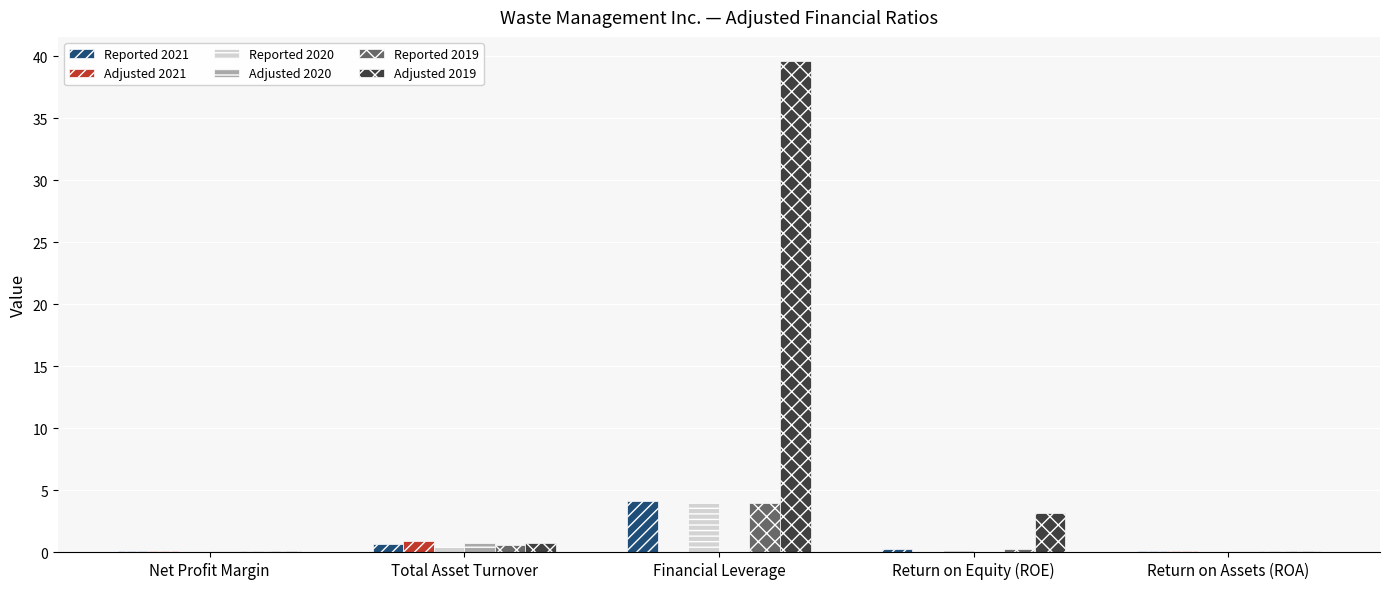

Which series changed the most between Total Asset Turnover and Financial Leverage?

Adjusted 2019